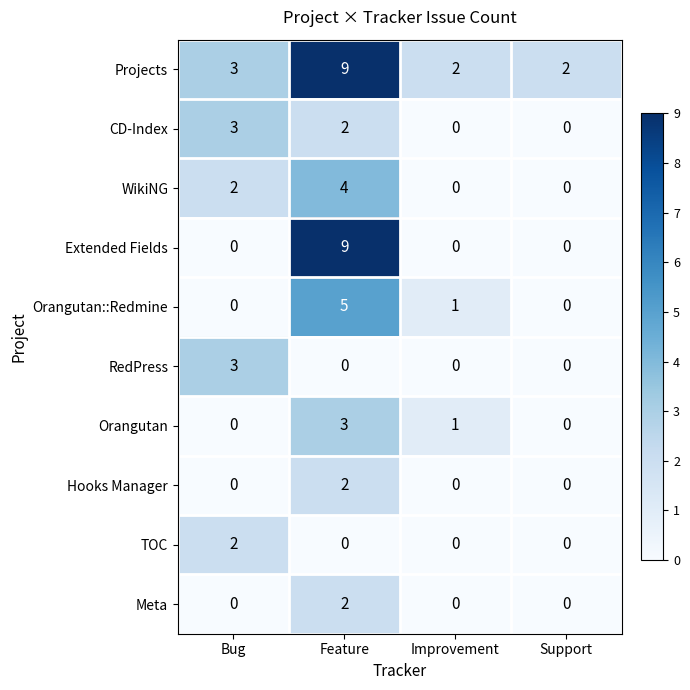

What is the spread (max minus min) of values at Feature?

9